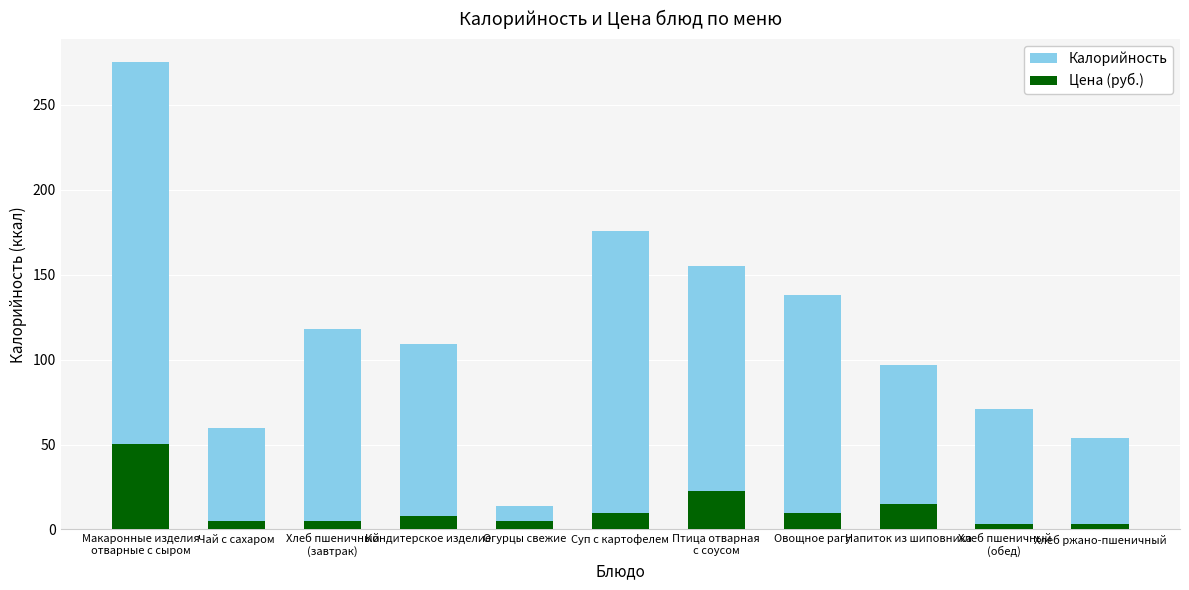

What is the smallest value displayed?

3.0